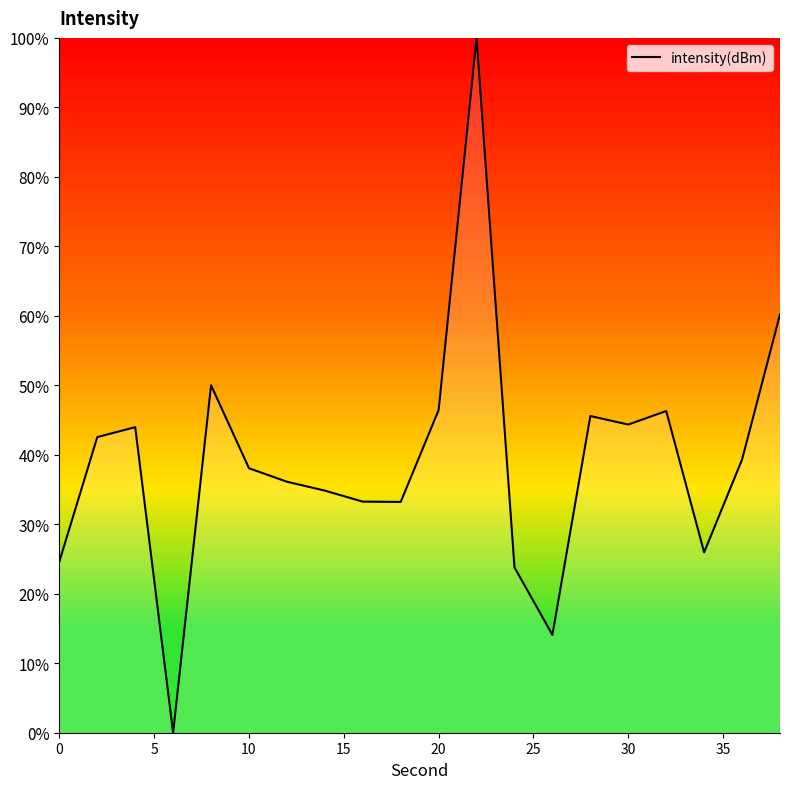

What is the difference between the maximum and minimum values?

100.0